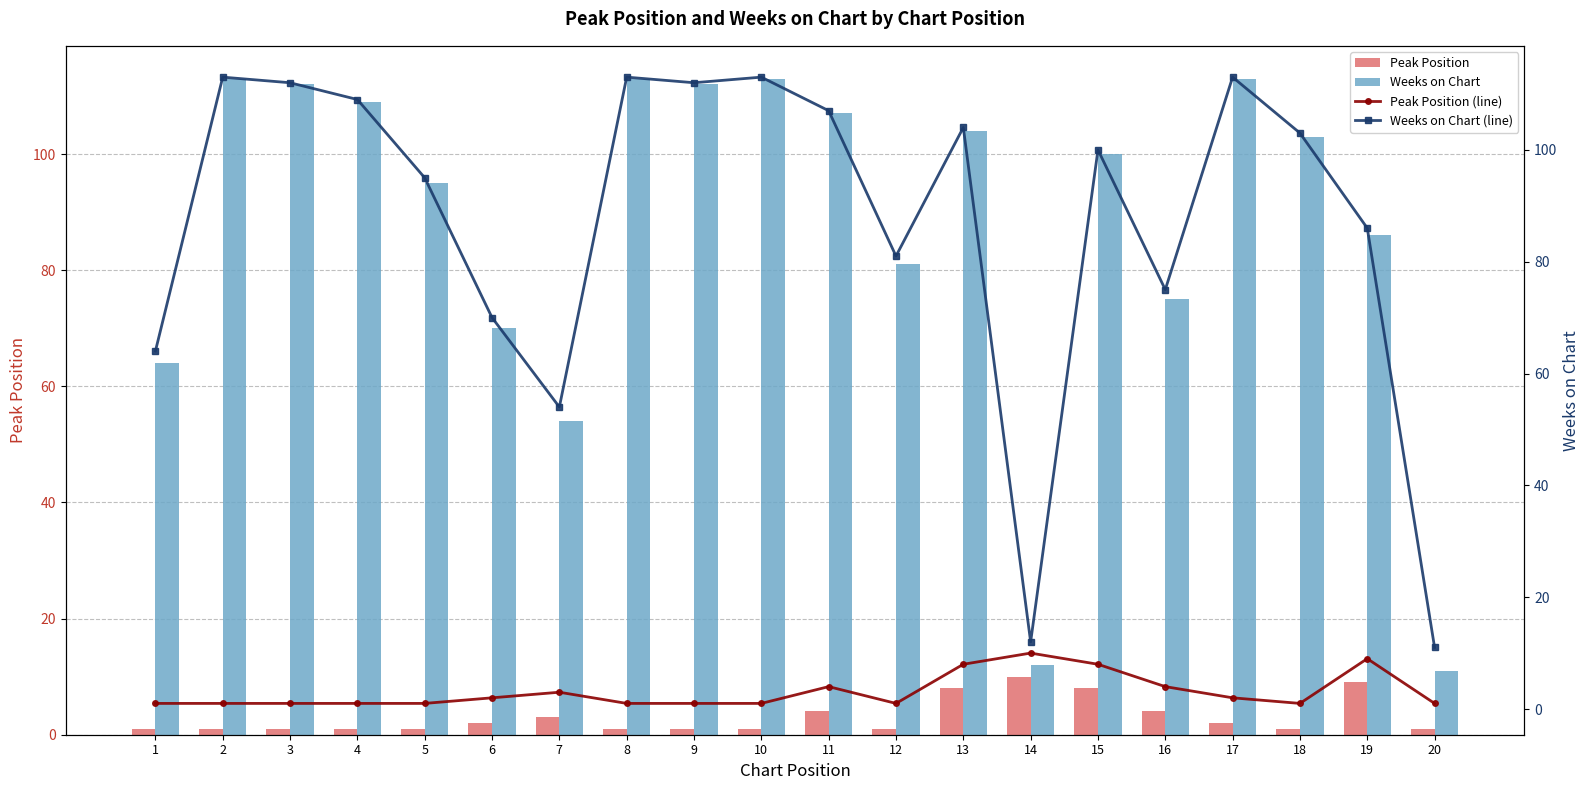

What is the difference between the second highest and minimum values in the Peak Position series?

8